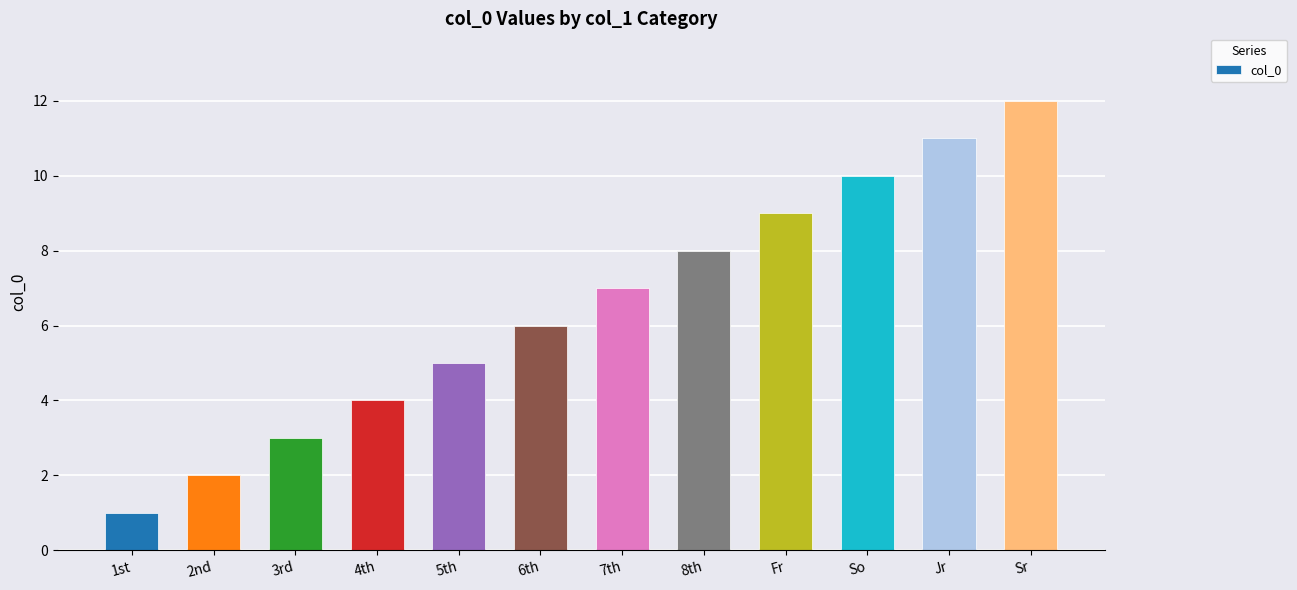

How many values are below 7?

6